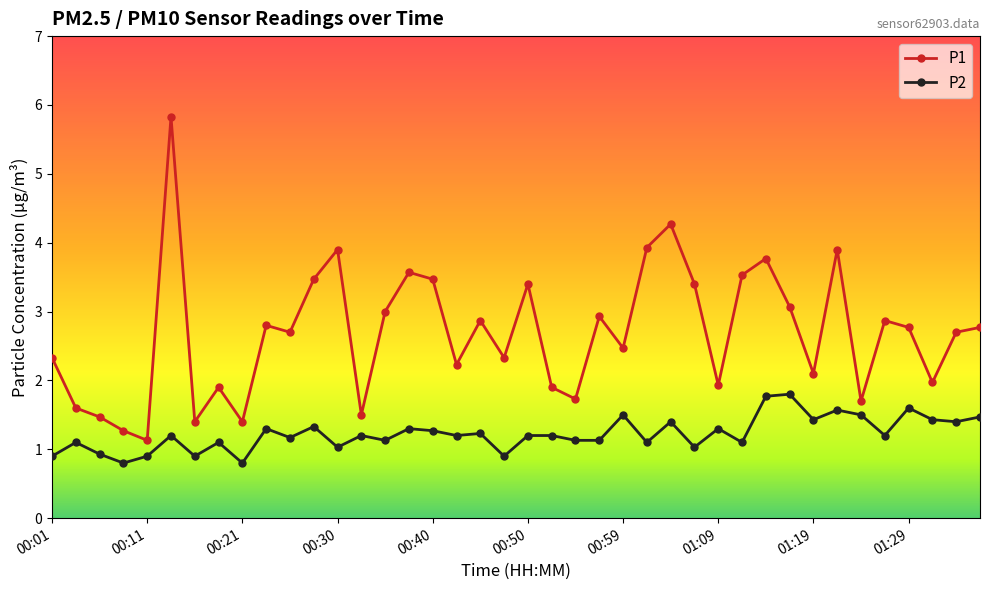

True or false: P2 and P1 cross at least once.

False